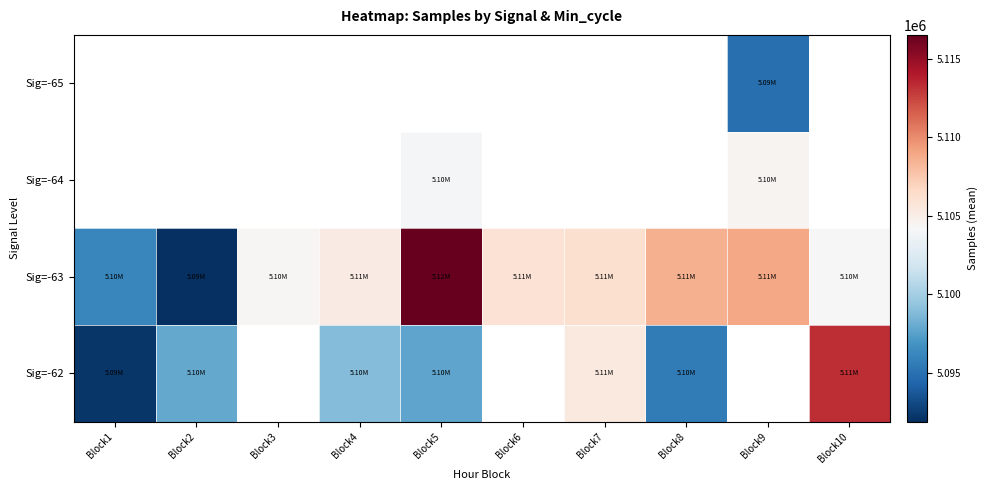

Which category has the highest value across all series?

Block5